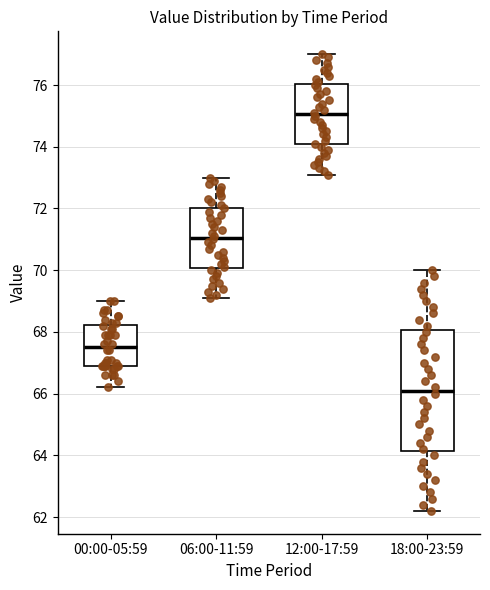

Reading left to right, transcribe this box plot: for each box, give where its median line is, the range the box spans, and where its two whiskers end, as read against the y-axis. The values are not printed on the chart, so give them approximately, as read against the axis.

00:00-05:59: median 67.6, box 67.0 to 68.2, whiskers 66.2 to 69.0
06:00-11:59: median 71.0, box 70.0 to 72.0, whiskers 69.2 to 73.0
12:00-17:59: median 75.0, box 74.0 to 76.0, whiskers 73.2 to 77.0
18:00-23:59: median 66.2, box 64.2 to 68.0, whiskers 62.2 to 70.0